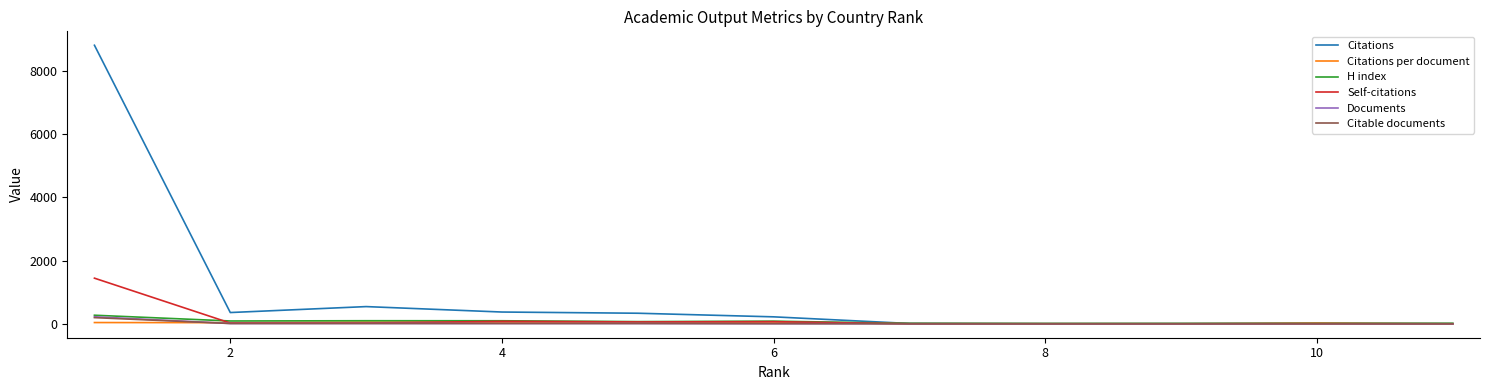

Is this an area chart (filled region under the line)?

No